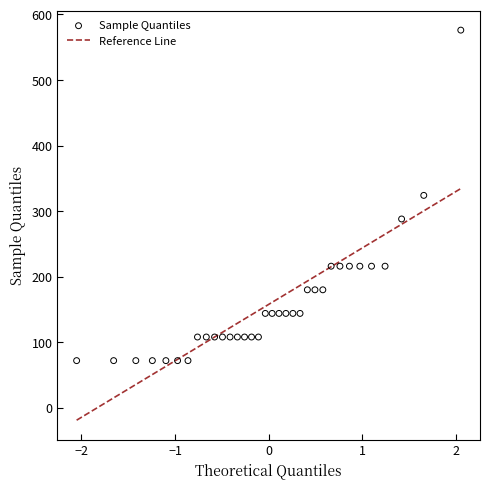

What is the range of Y values (max minus min)?

504